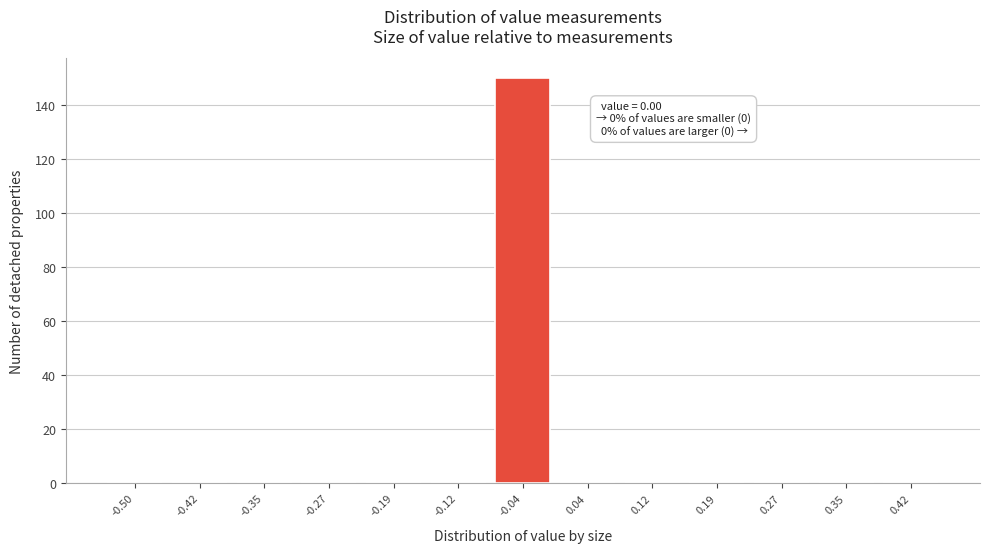

Reading left to right, list all the values displayed in this chart.

-0.50=0	-0.42=0	-0.35=0	-0.27=0	-0.19=0	-0.12=0	-0.04=150	0.04=0	0.12=0	0.19=0	0.27=0	0.35=0	0.42=0